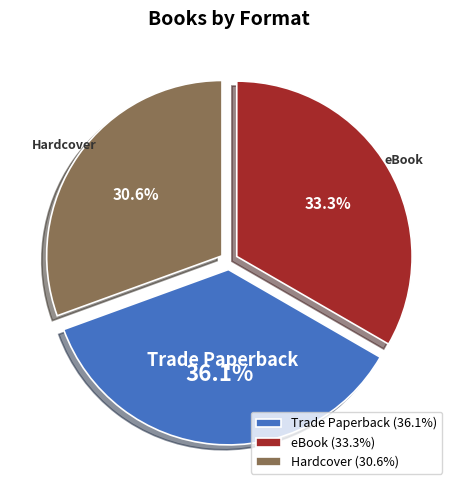

Which category has the biggest portion of the pie?

Trade Paperback